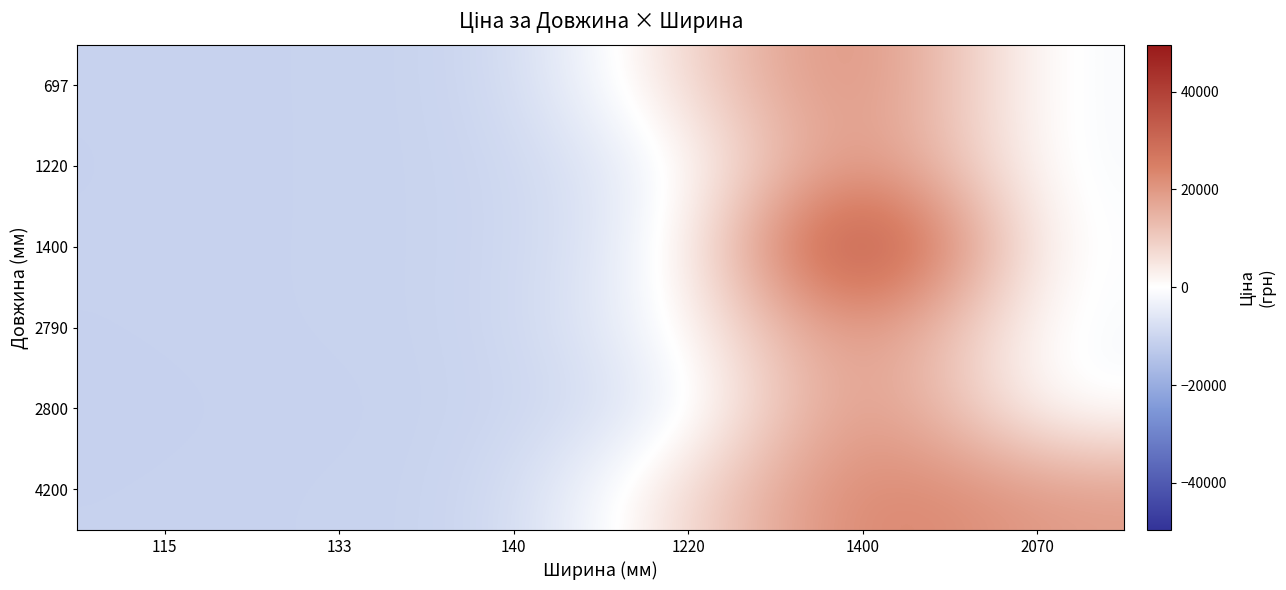

At how many categories does at least one series exceed 33442?

1